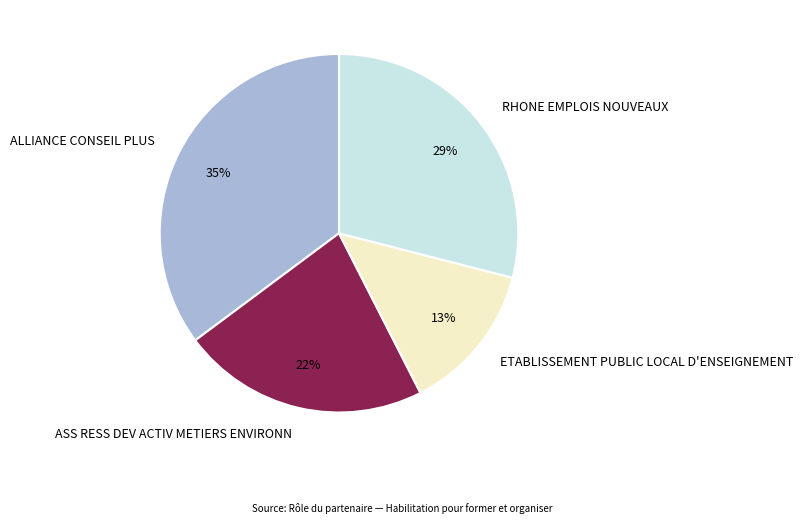

True or false: ETABLISSEMENT PUBLIC LOCAL D'ENSEIGNEMENT accounts for 13% of the total.

True